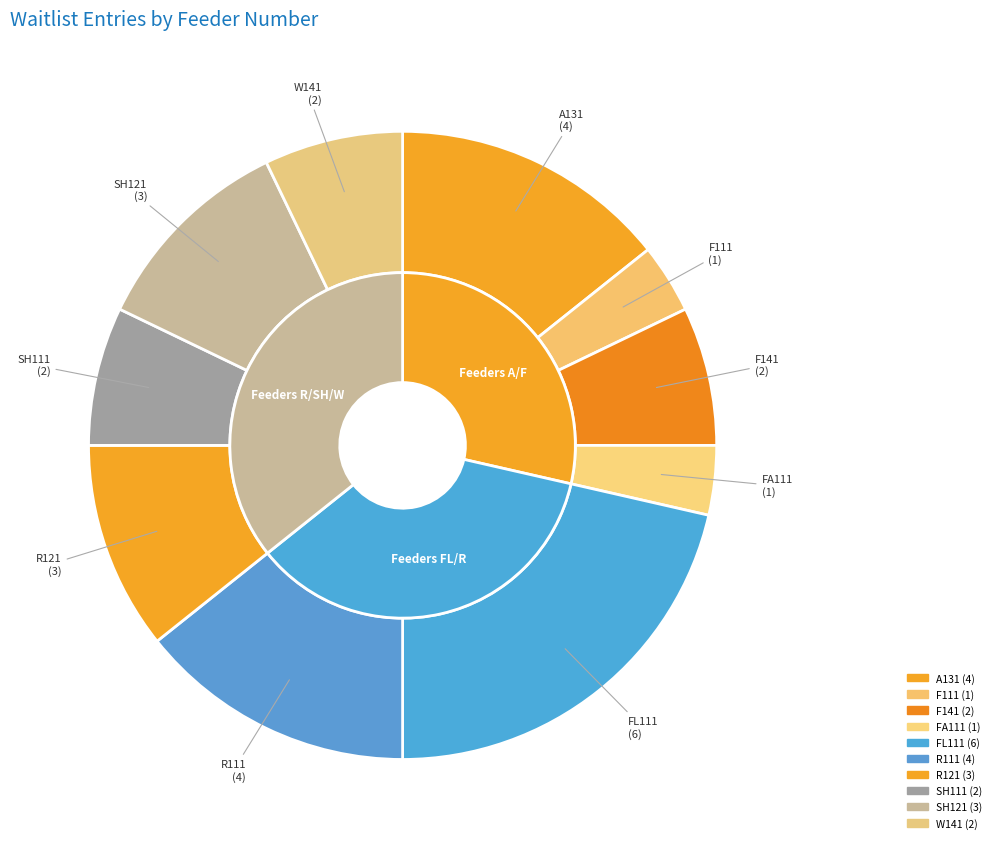

What is the largest slice in the pie chart?

FL111